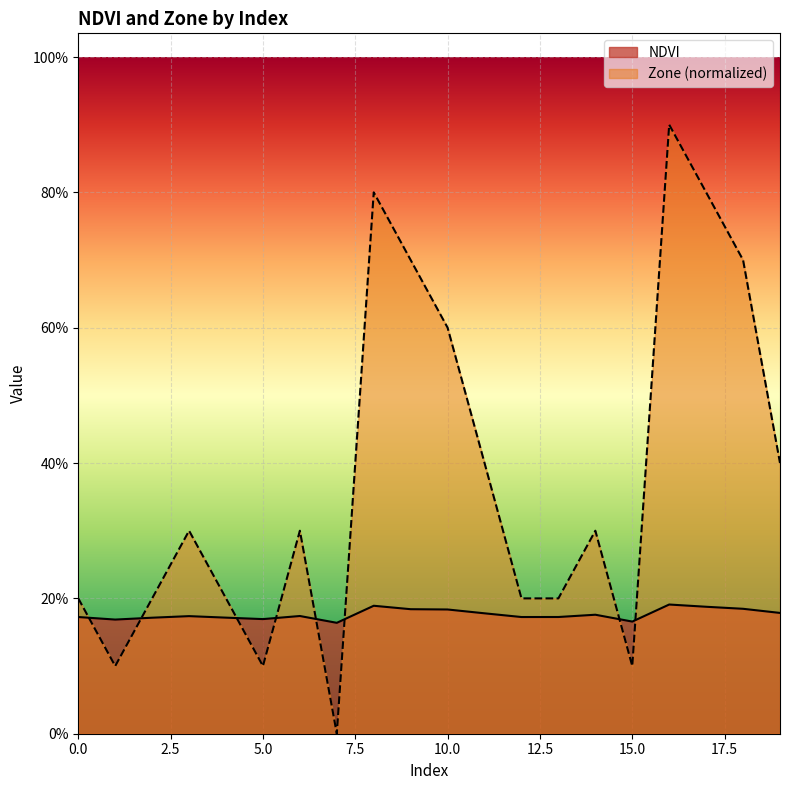

Rank the series by their average value, from highest to lowest.

Zone (normalized), NDVI